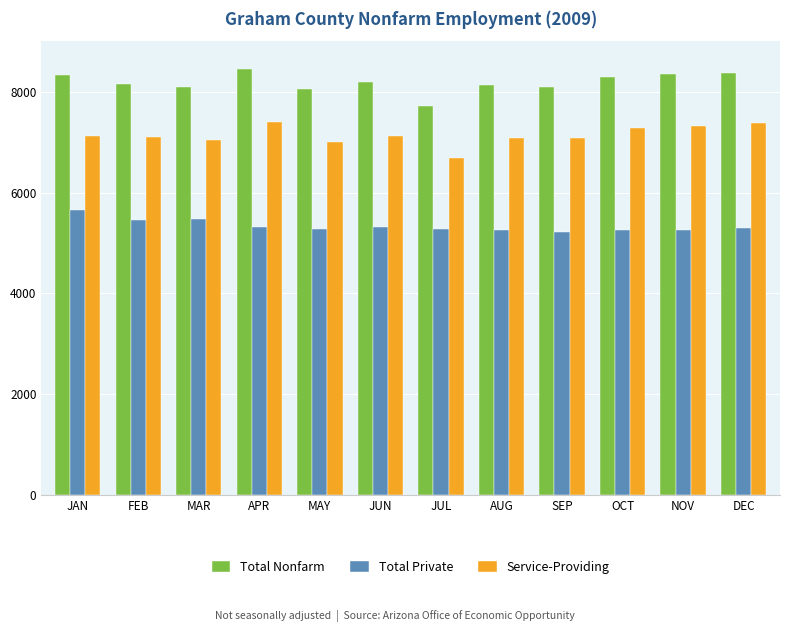

What is the lowest value of the Service-Providing series?

6675